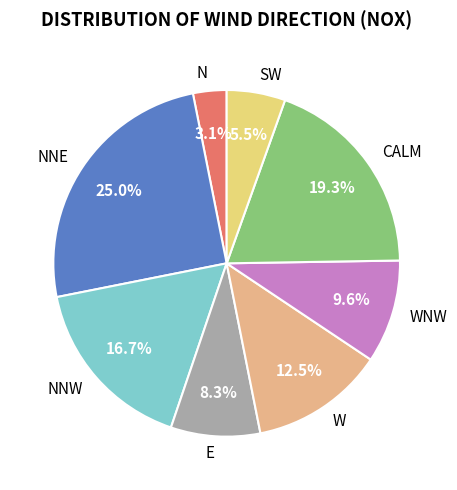

To the nearest percent, what is the average slice percentage?

12%